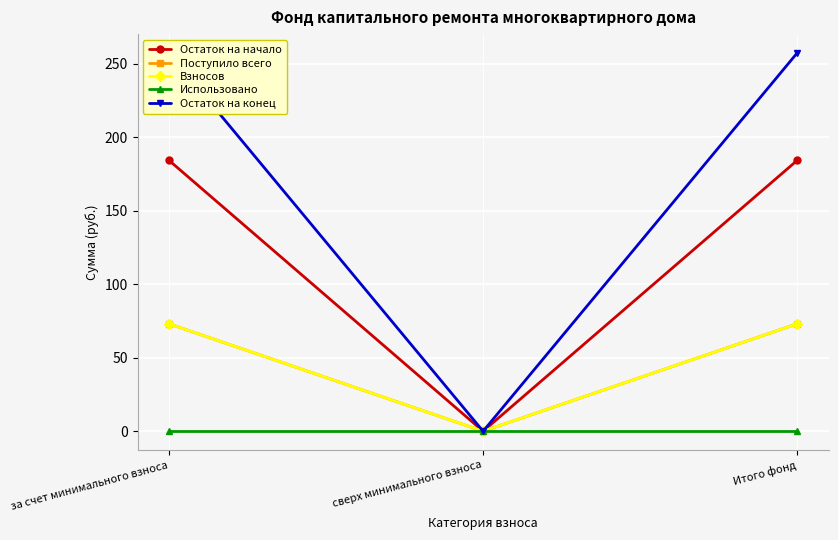

Which category has the highest value in the Использовано series?

за счет минимального взноса